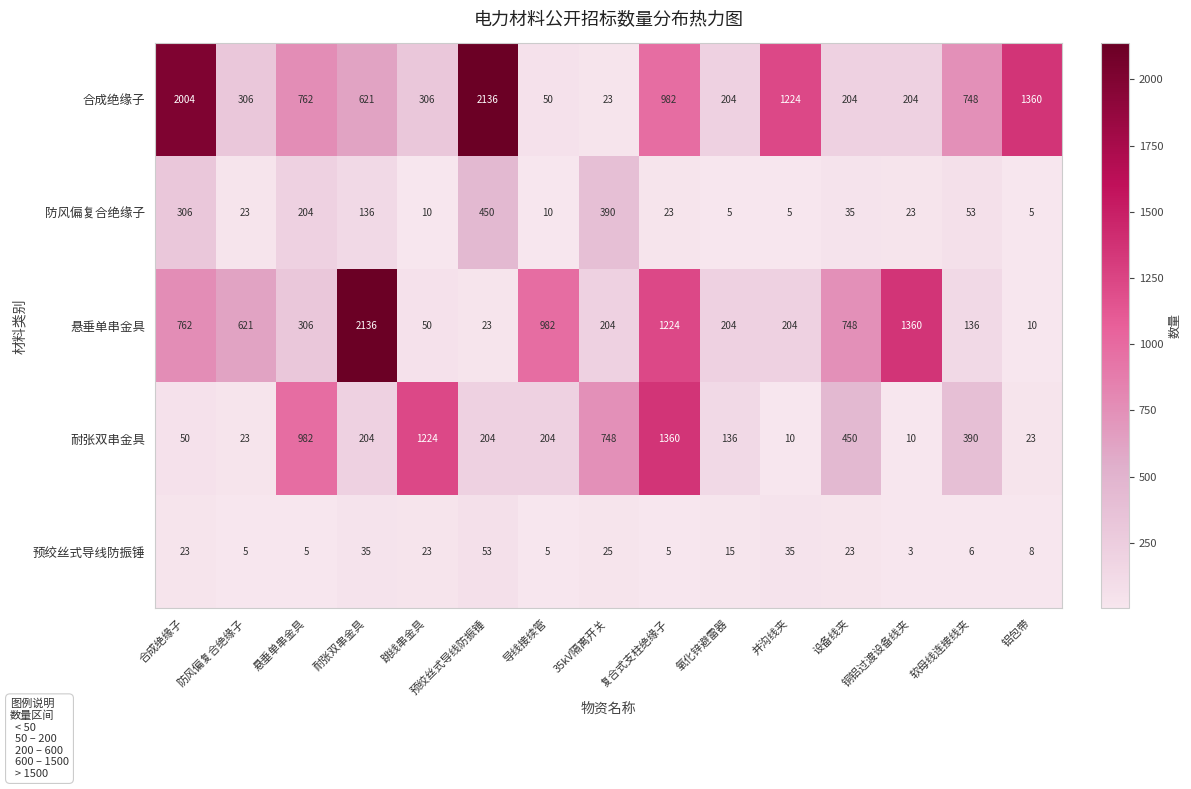

Between 合成绝缘子 and 导线接续管, which series saw the biggest shift?

合成绝缘子